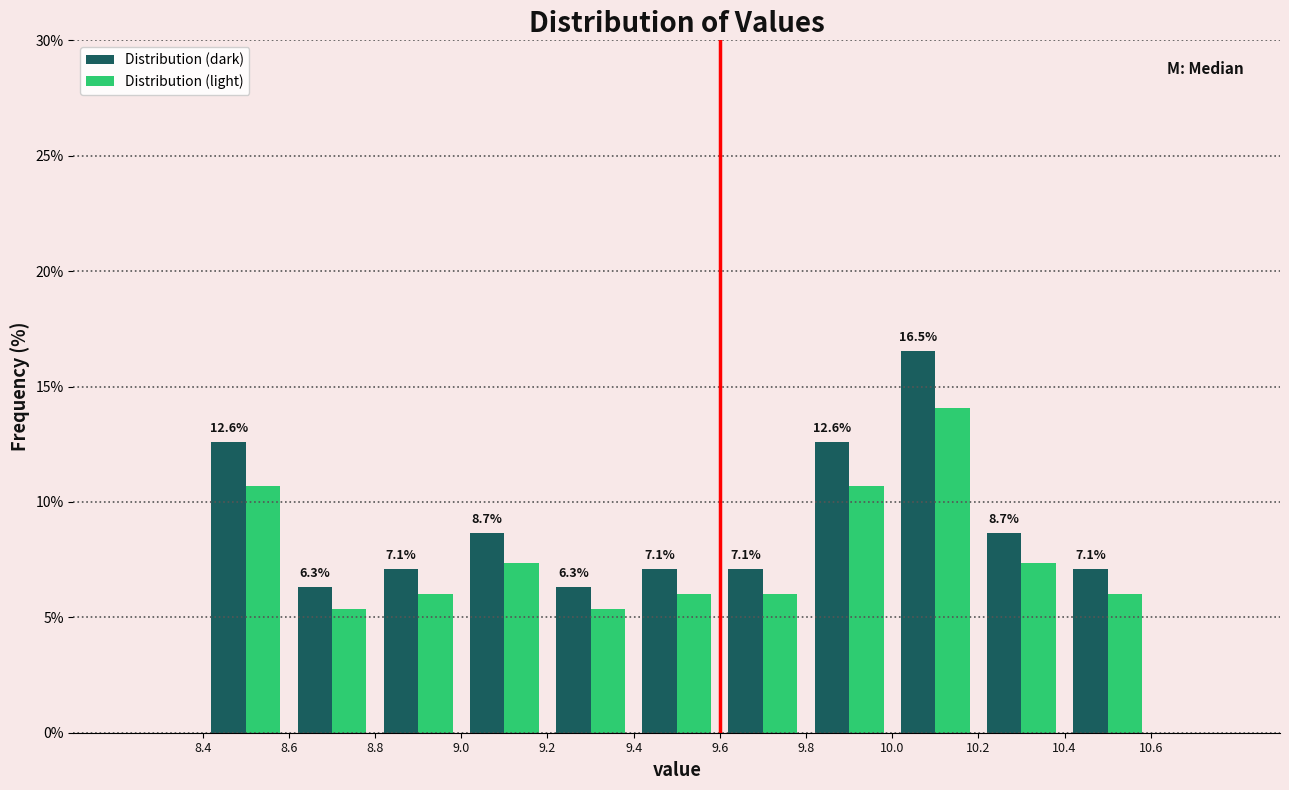

In the Distribution (light) series, which range on the x-axis has the tallest bar?

10.0 to 10.2